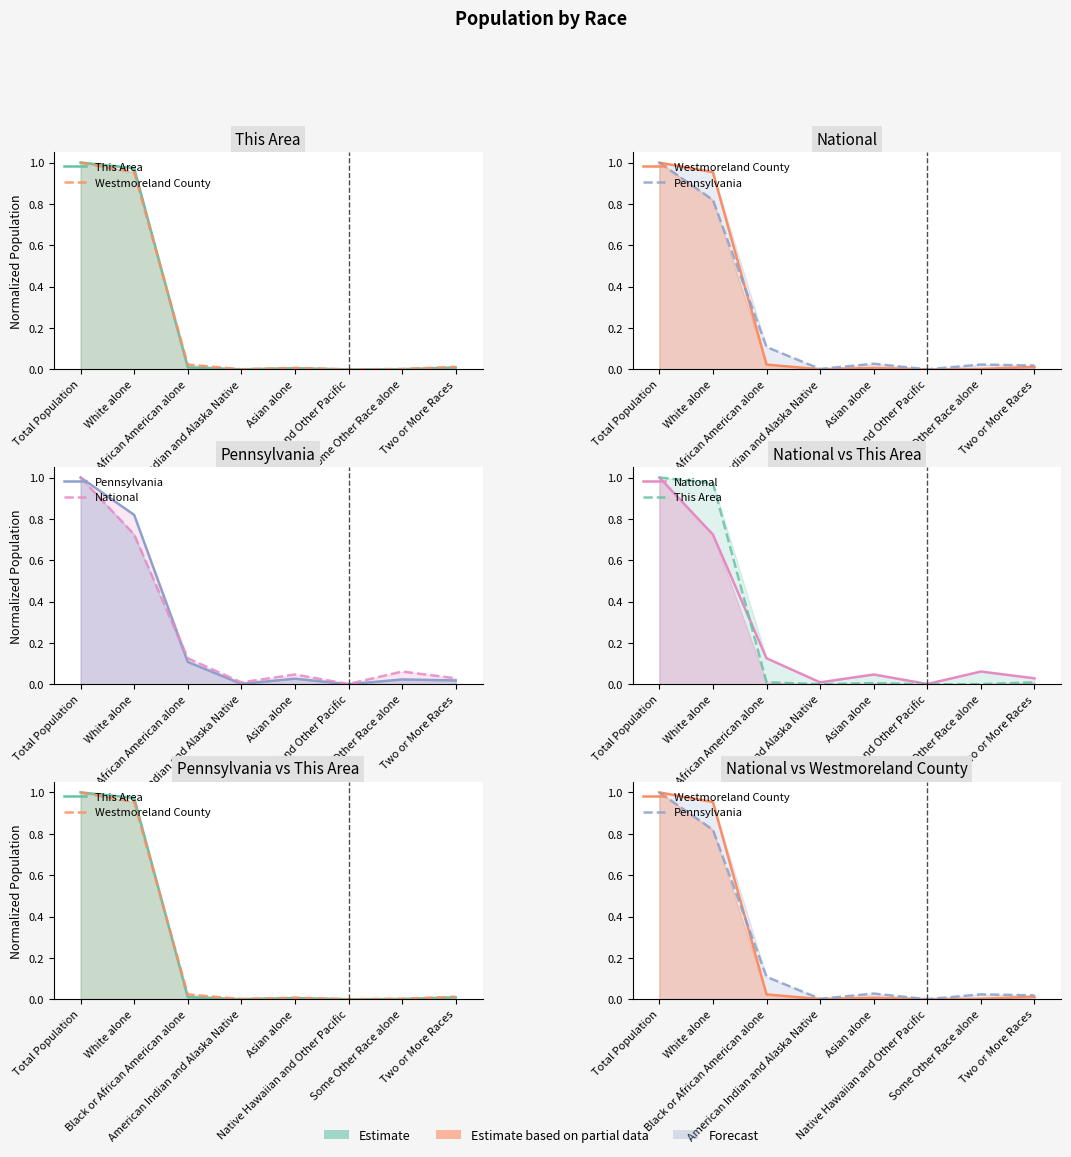

What is the average value of the This Area series?

0.2